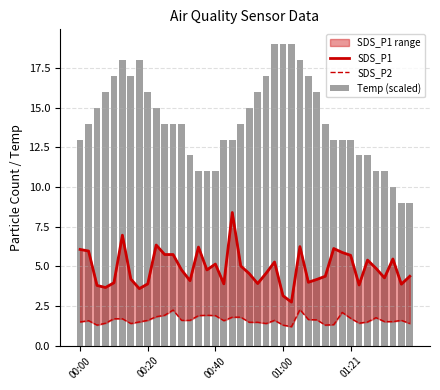

Rank the series by their average value, from highest to lowest.

Temp (scaled), SDS_P1, SDS_P2